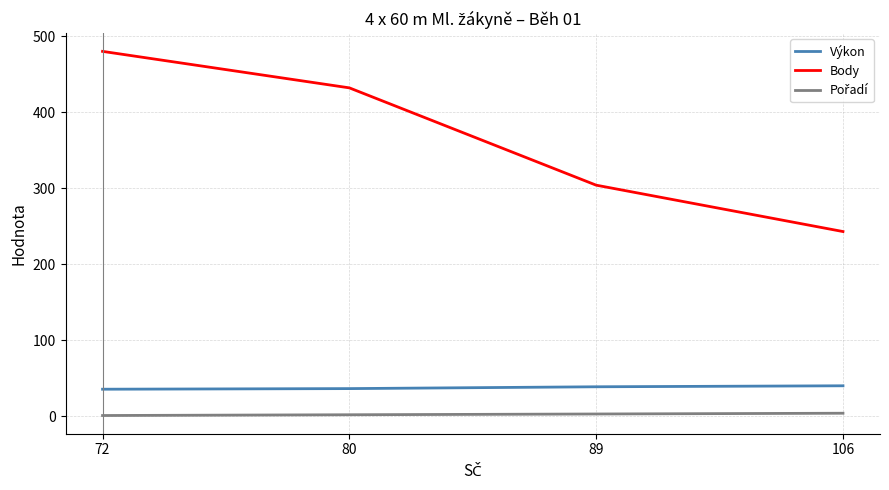

Which series has the largest range (max minus min)?

Body